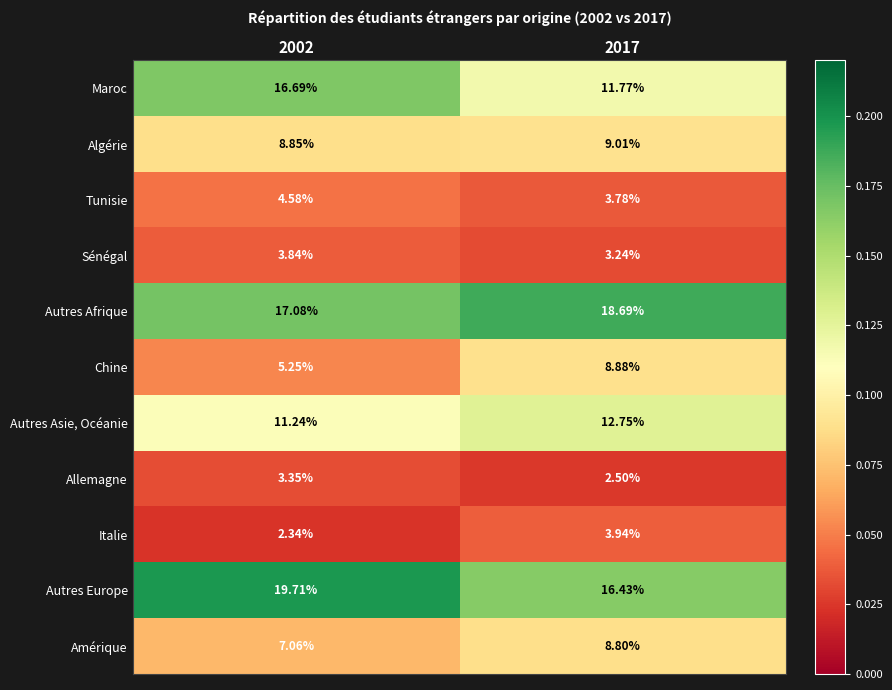

At 2002, list the series in order from largest to smallest.

Autres Europe, Autres Afrique, Maroc, Autres Asie, Océanie, Algérie, Amérique, Chine, Tunisie, Sénégal, Allemagne, Italie